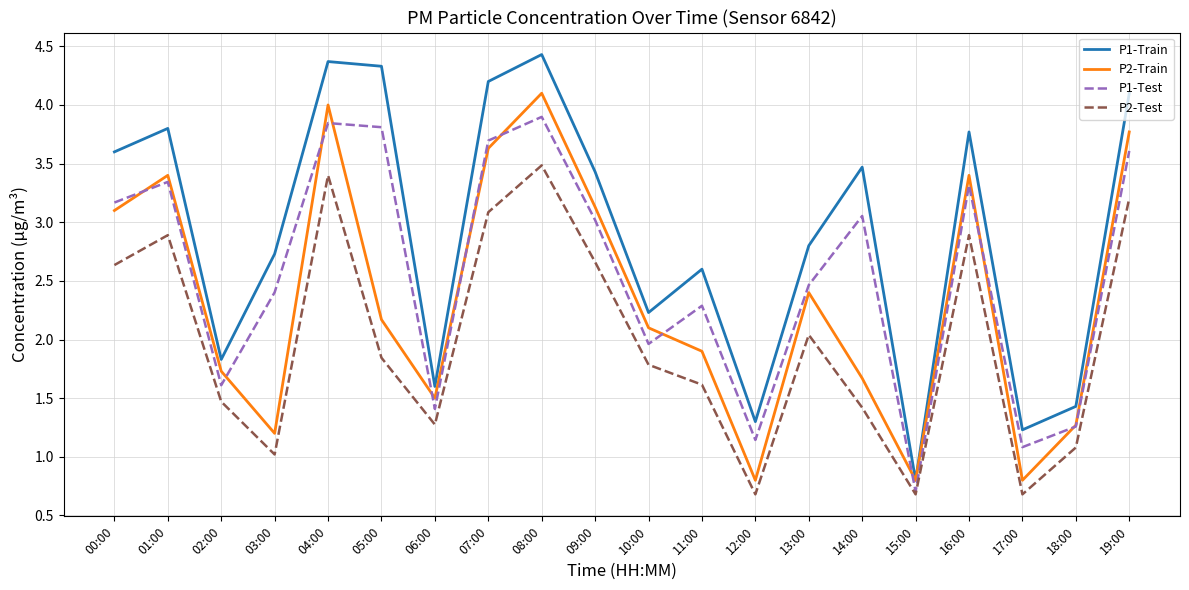

True or false: P1-Train and P2-Test intersect in this chart.

False